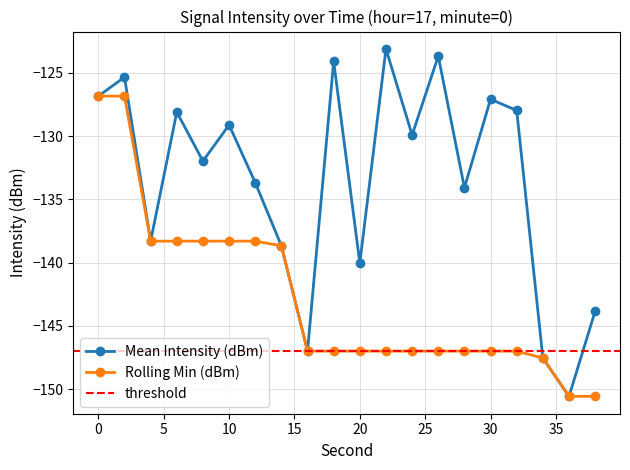

What is the spread (max minus min) of values at 10?

9.2